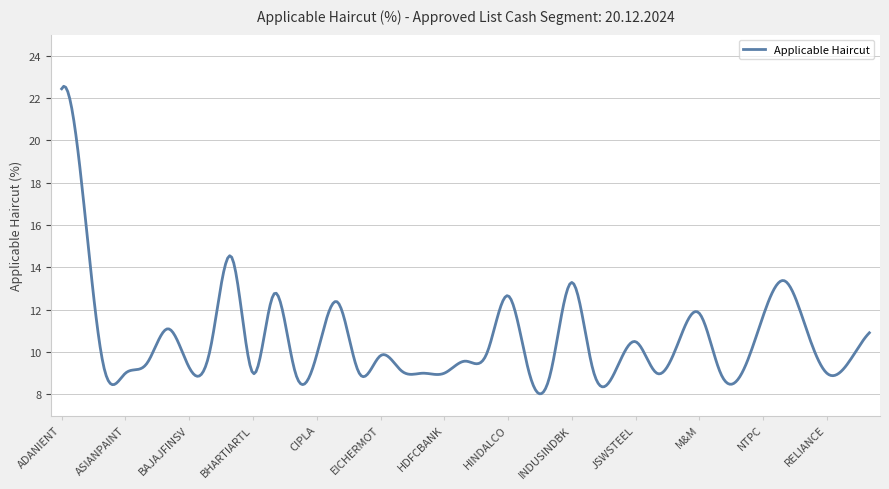

What is the maximum value shown in the chart?

22.6